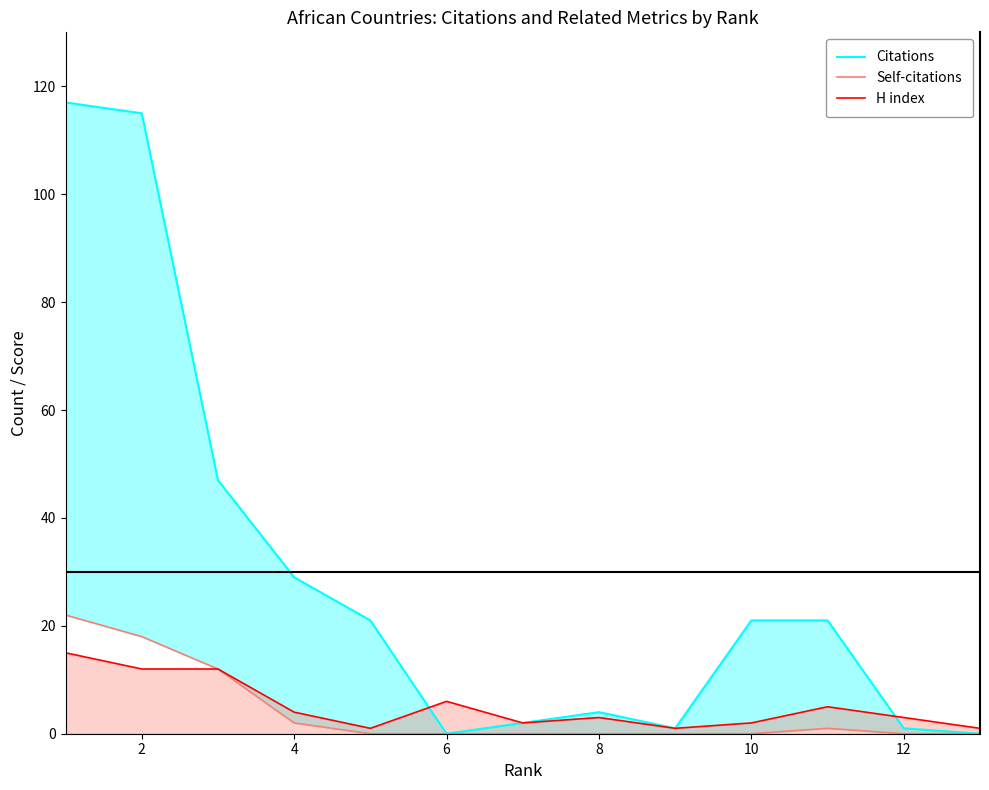

Which series has the widest spread of values?

Citations